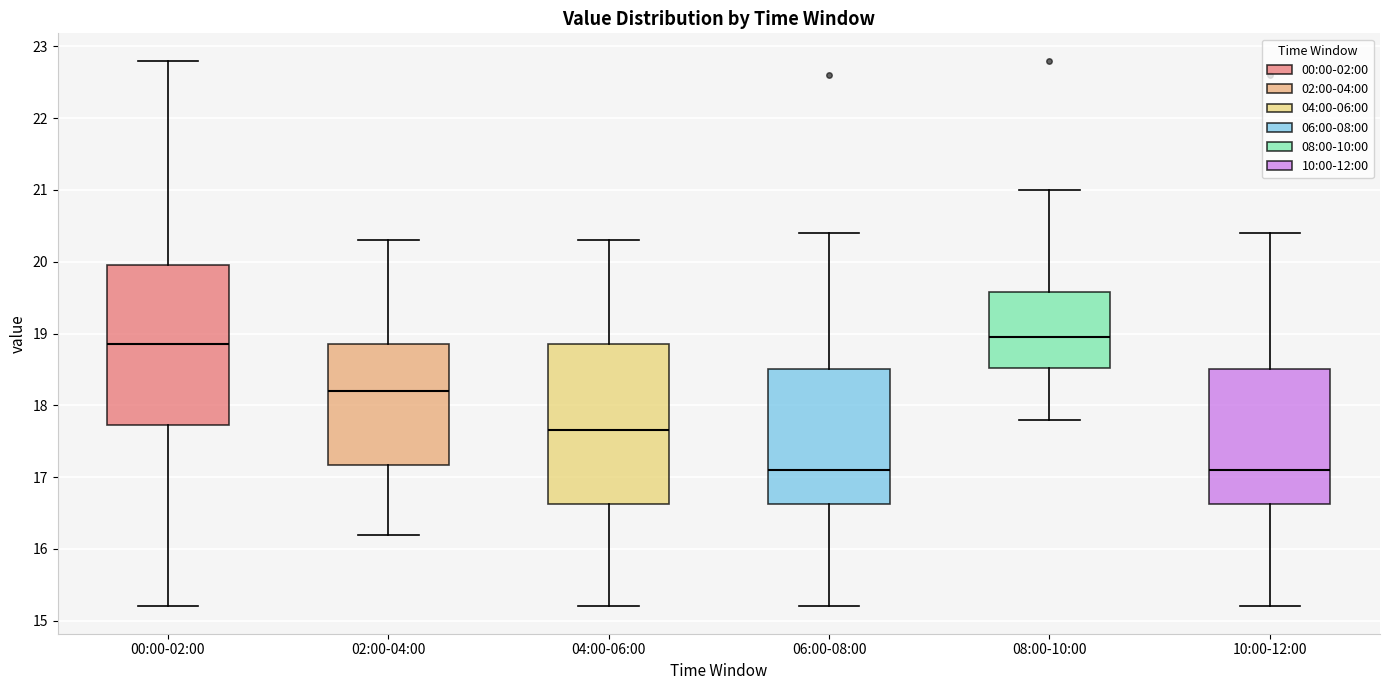

Where is the lower edge of the box for 08:00-10:00 on the y-axis? The values are not printed on the chart, so give them approximately, as read against the axis.

18.5